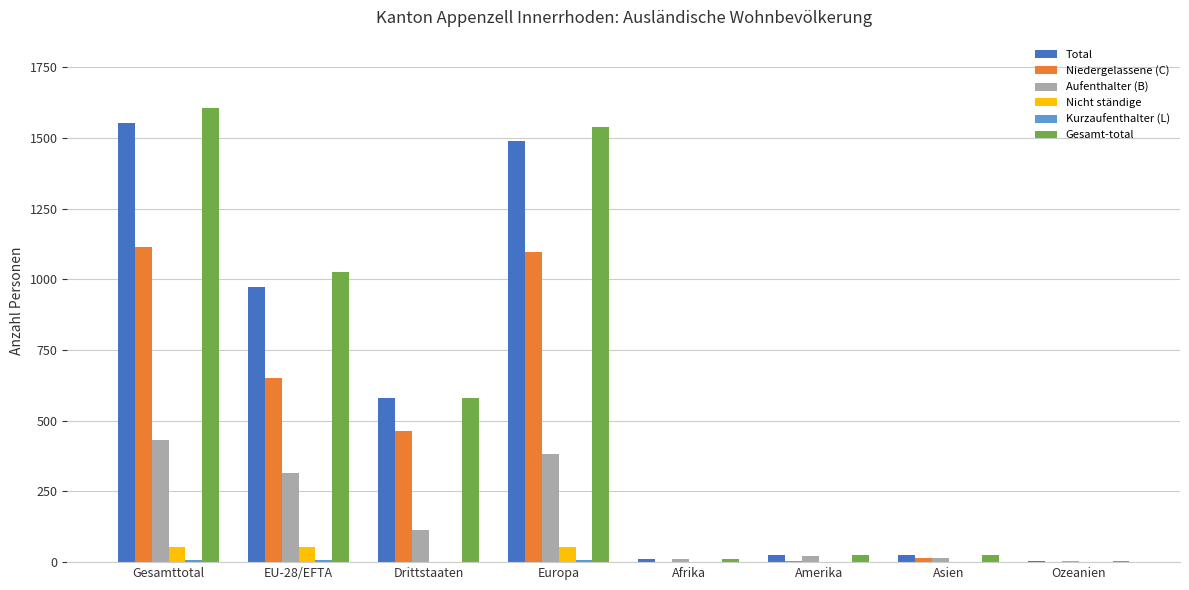

Is the value of Aufenthalter (B) at Drittstaaten greater than the value of Total at Afrika?

Yes